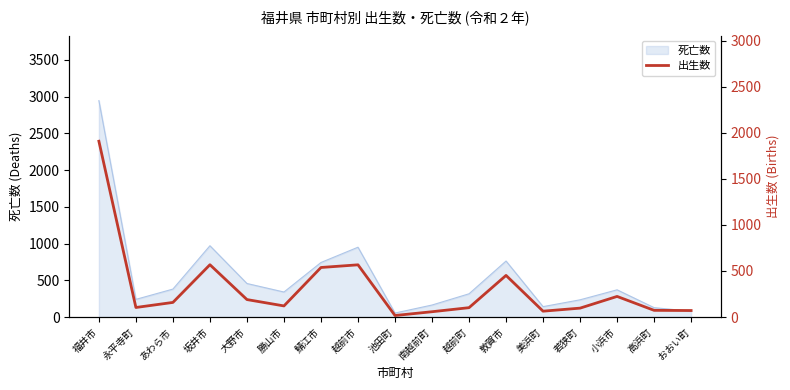

Is it true that 死亡数 equals 1690 at 越前市?

False